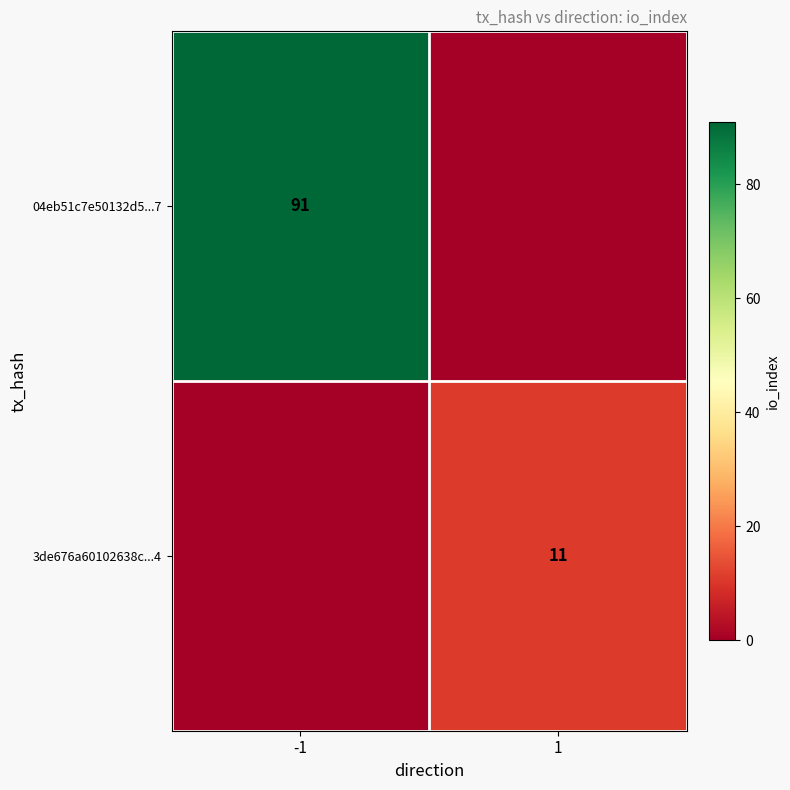

The 3de676a60102638c...4 series shows 11 at 1. True or false?

True